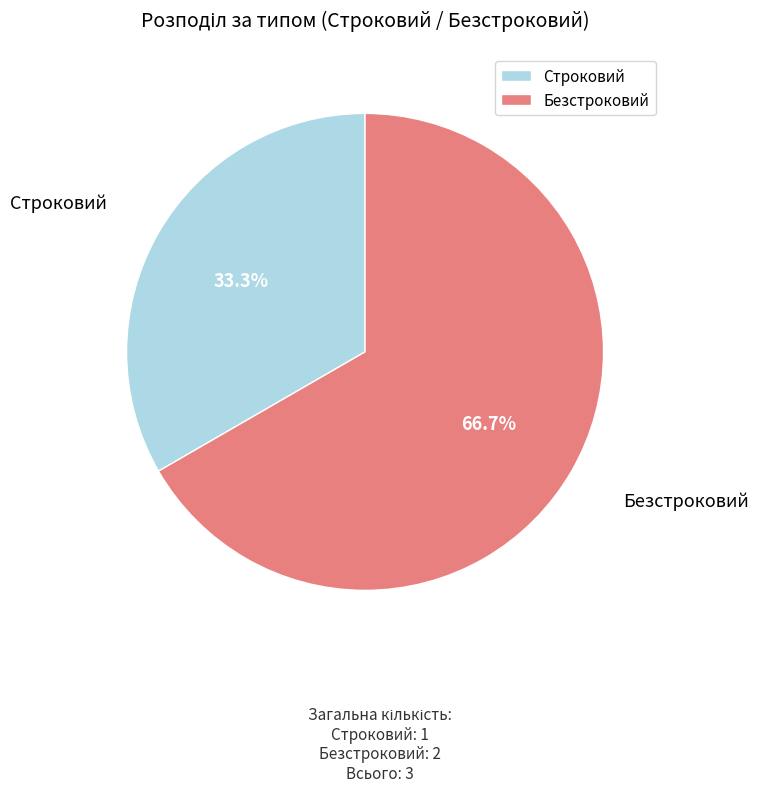

Which category has the smallest portion of the pie?

Строковий